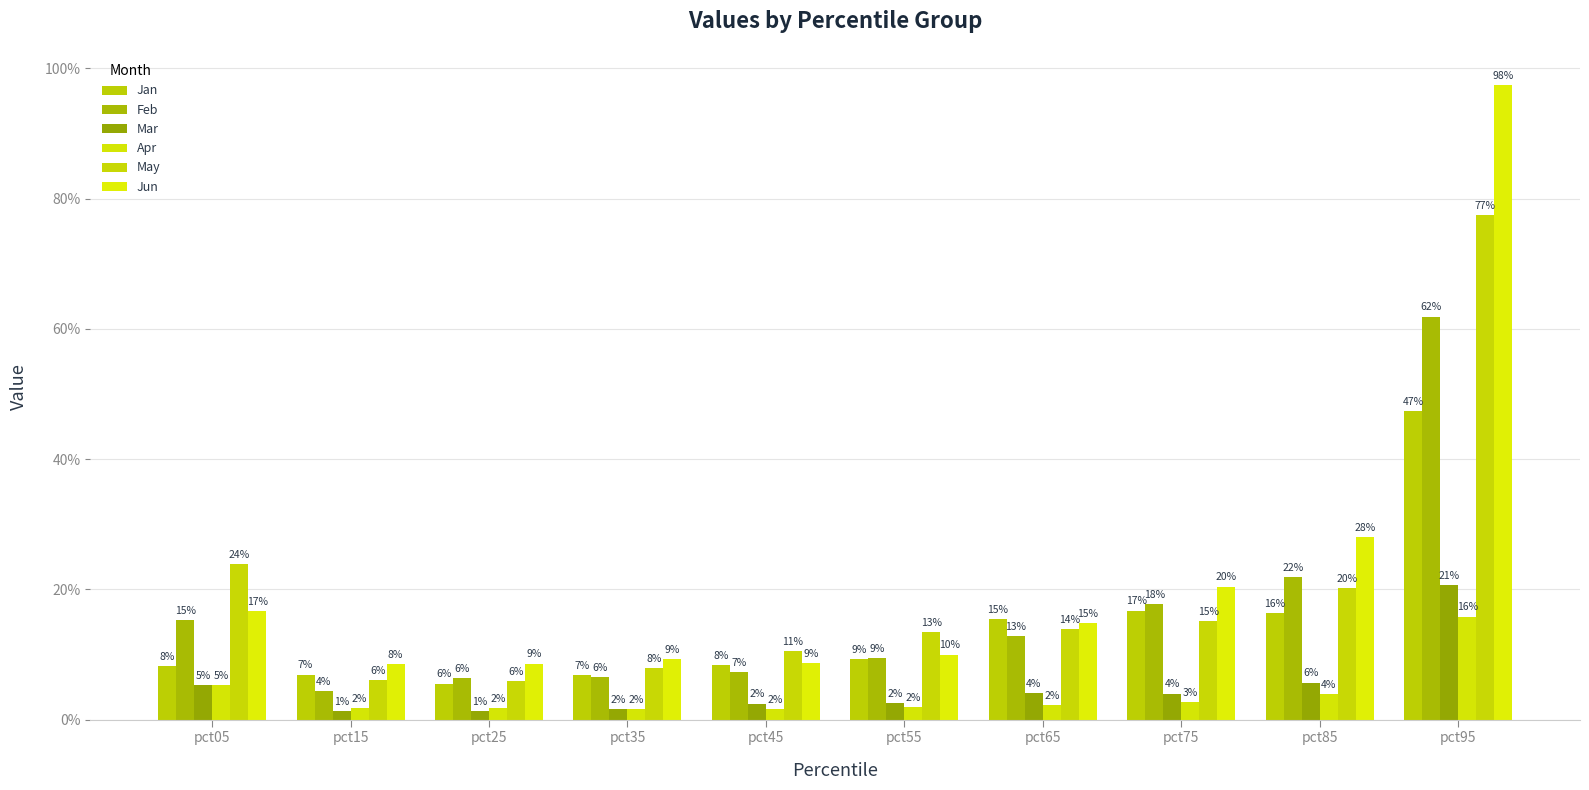

Are the bars horizontal?

No